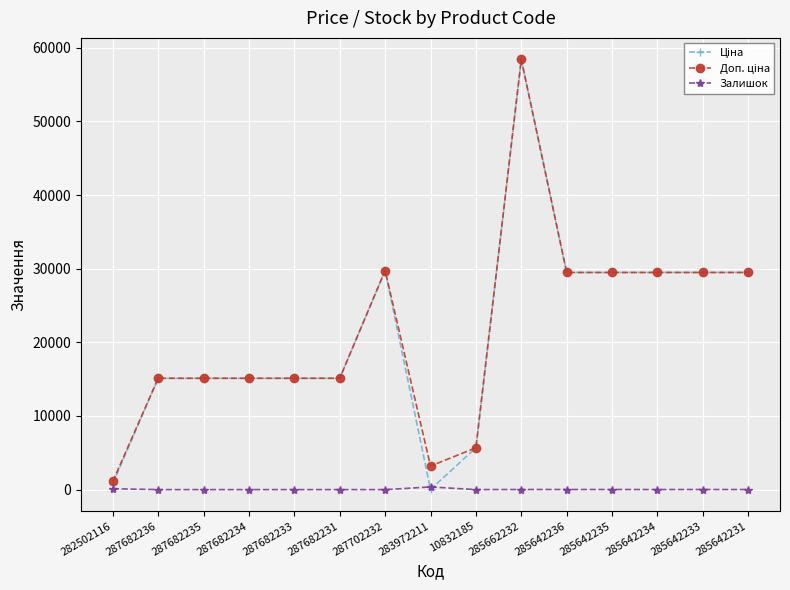

Is it true that Залишок equals 0.0 at 287682233?

True